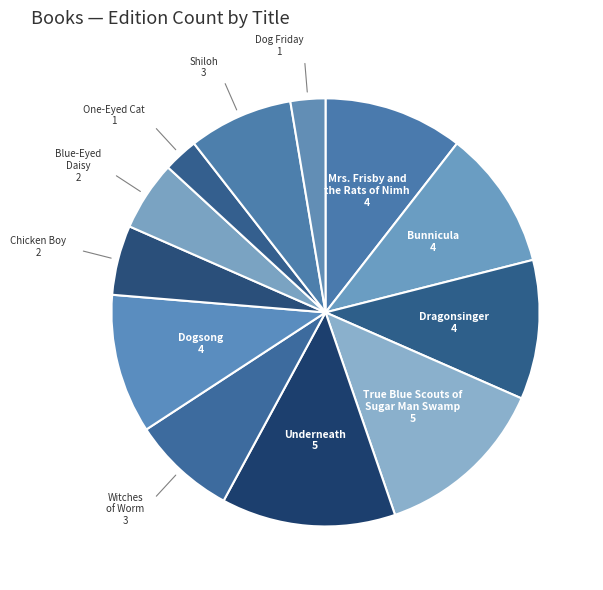

Does True Blue Scouts of Sugar Man Swamp represent more than half of the total?

No